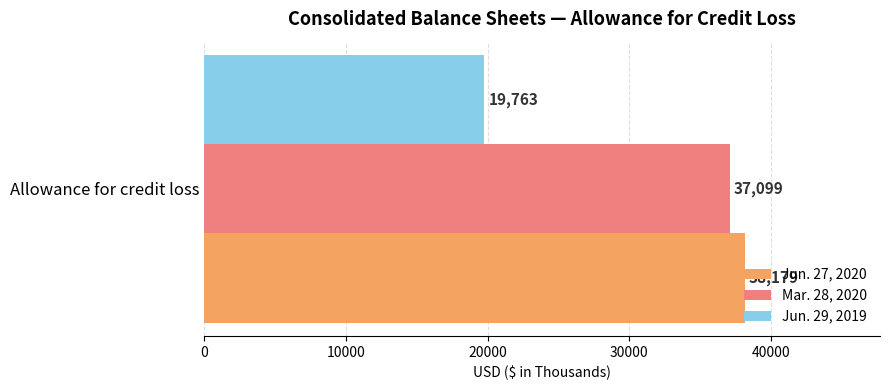

What is the maximum value shown in the chart?

38179